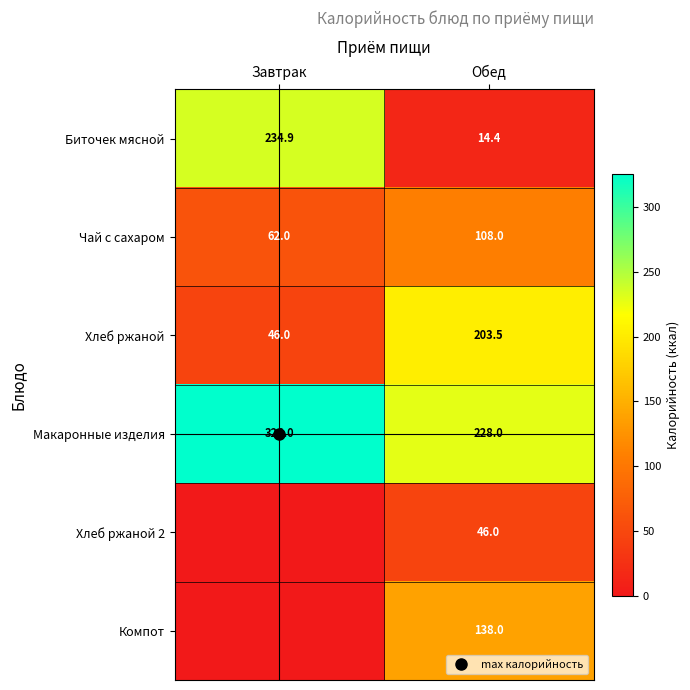

At which category is the sum across all series the highest?

Обед